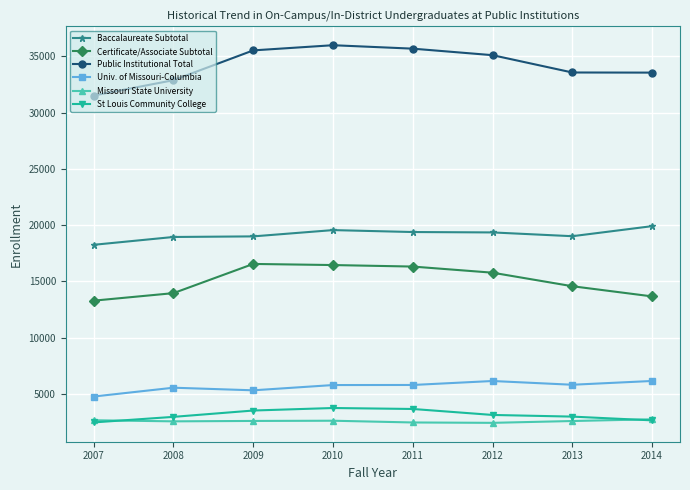

At which category does the chart reach its peak across all series?

2010